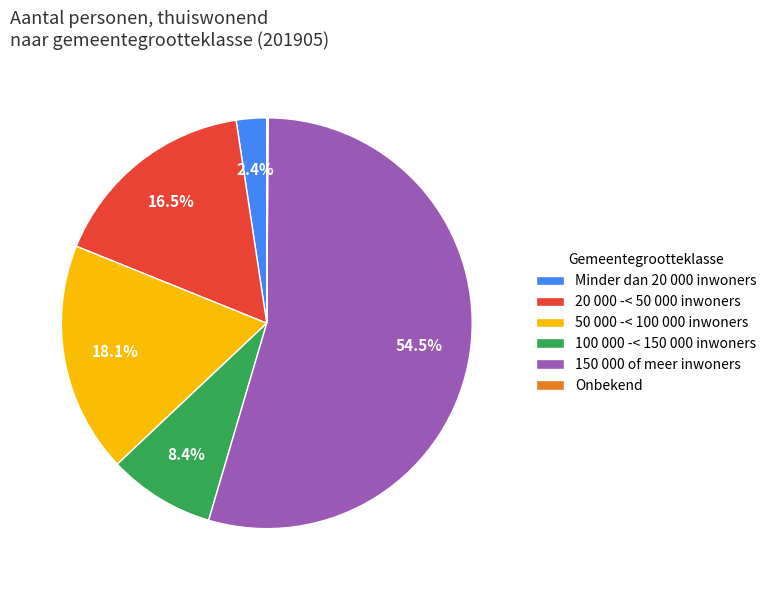

Combined, do 20 000 -< 50 000 inwoners and Minder dan 20 000 inwoners account for over 50%?

No